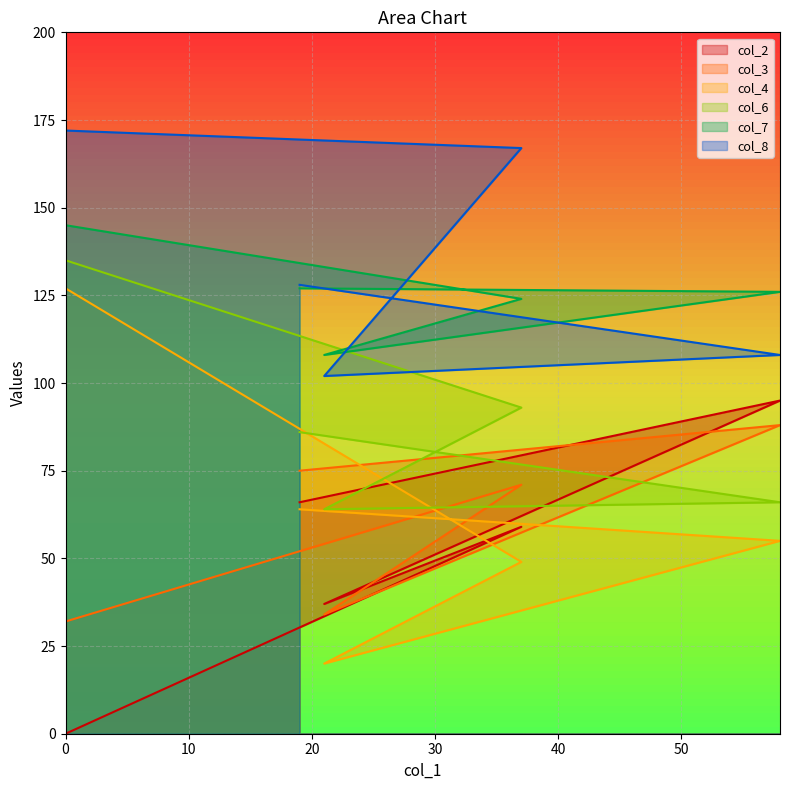

How many interior local valleys does the col_2 series have?

1